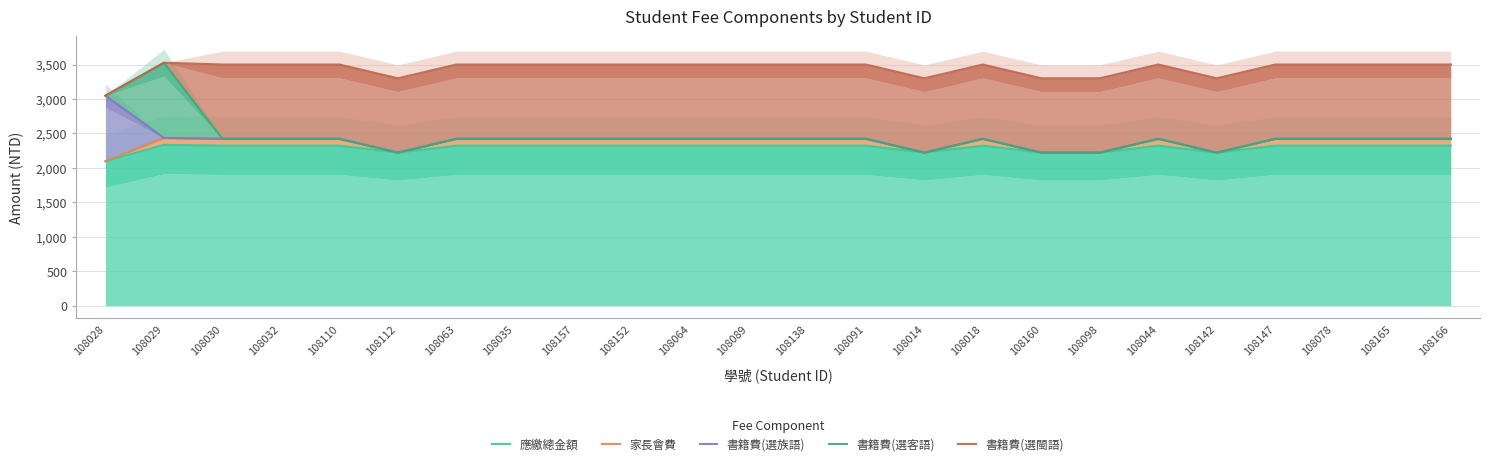

How many lines are shown in the chart?

5